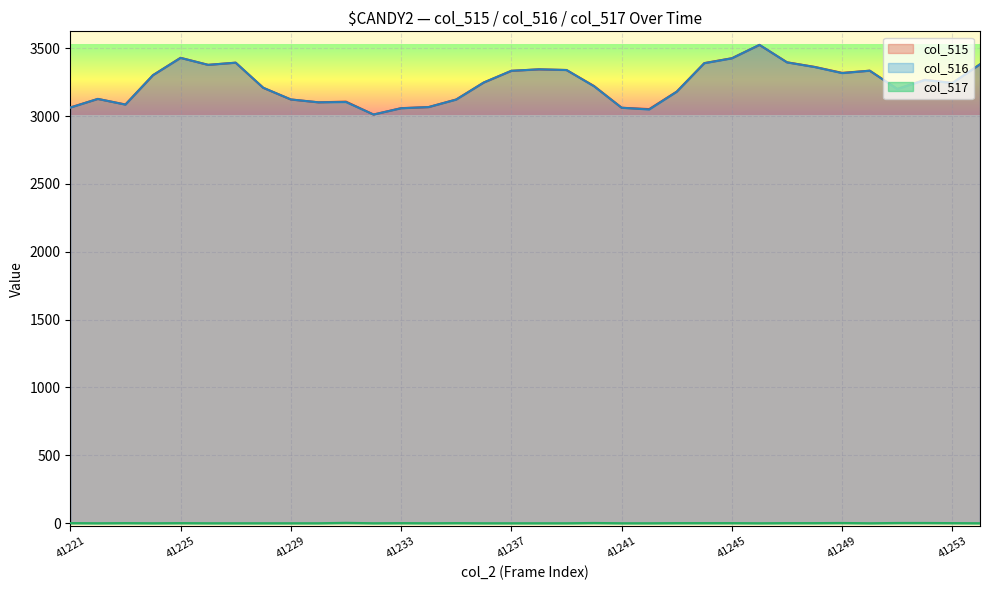

What is the lowest value of the col_515 series?

3011